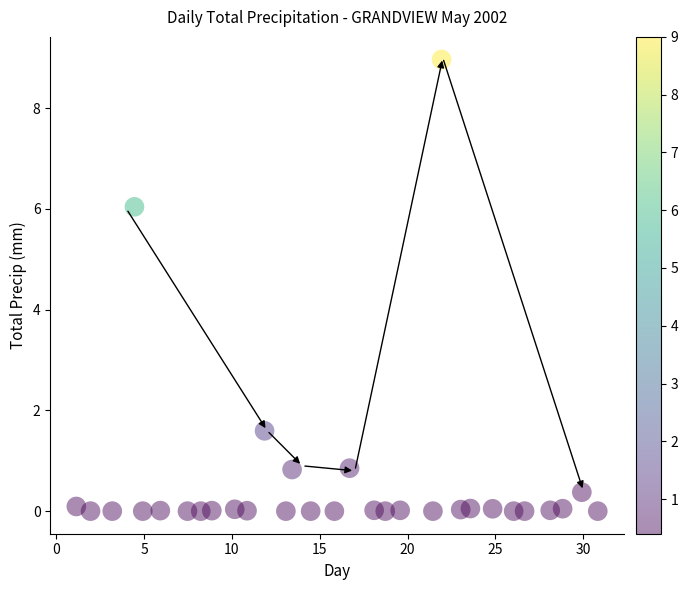

What Y value in the scatter plot is closest to 4?

6.0